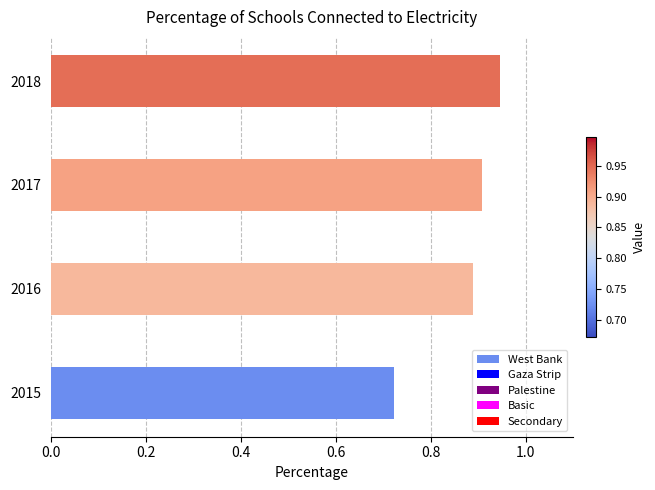

Which label corresponds to the largest value in the chart?

2018